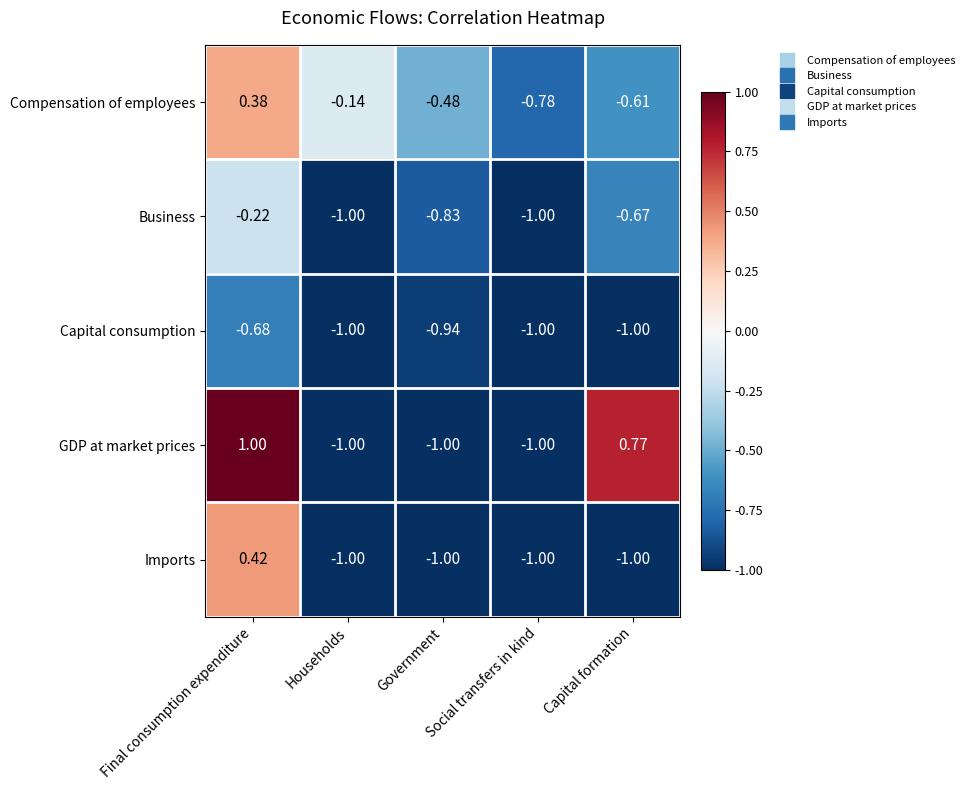

Rank the categories by Compensation of employees value from highest to lowest.

Final consumption expenditure, Households, Government, Capital formation, Social transfers in kind